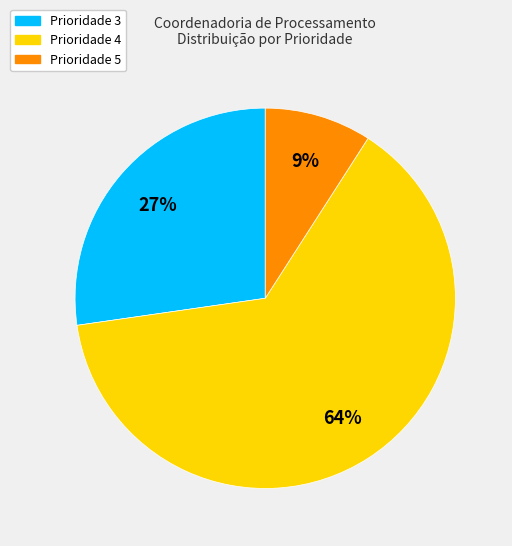

Count the number of slices in the pie.

3